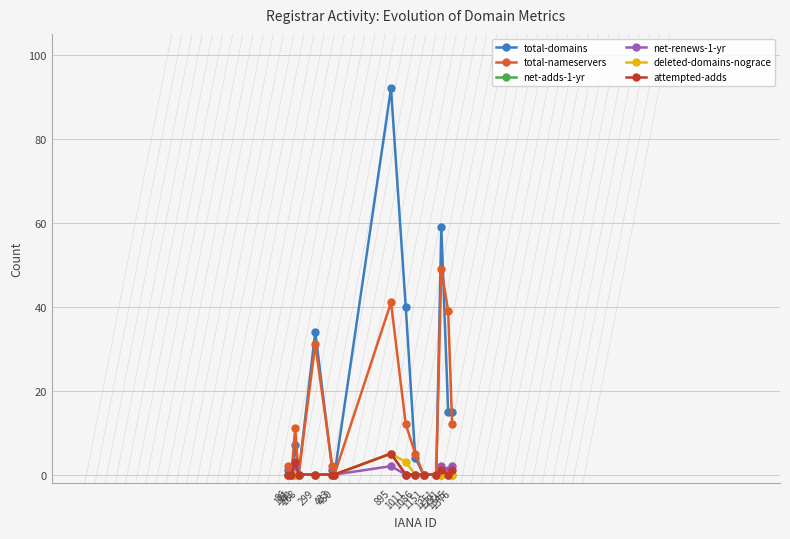

True or false: net-adds-1-yr has more than 0 interior local peaks.

True